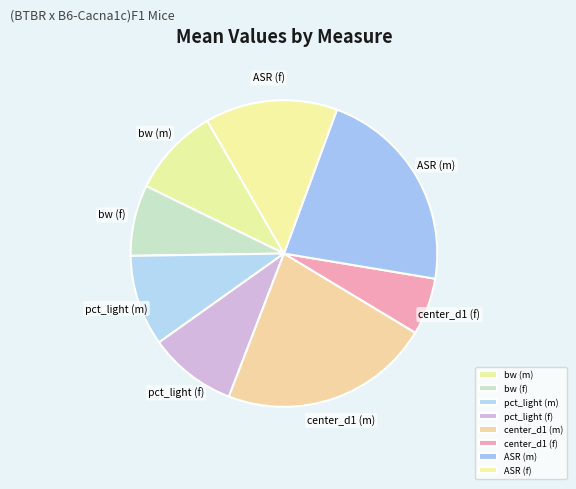

Which has a higher value, center_d1 (m) or ASR (f)?

center_d1 (m)